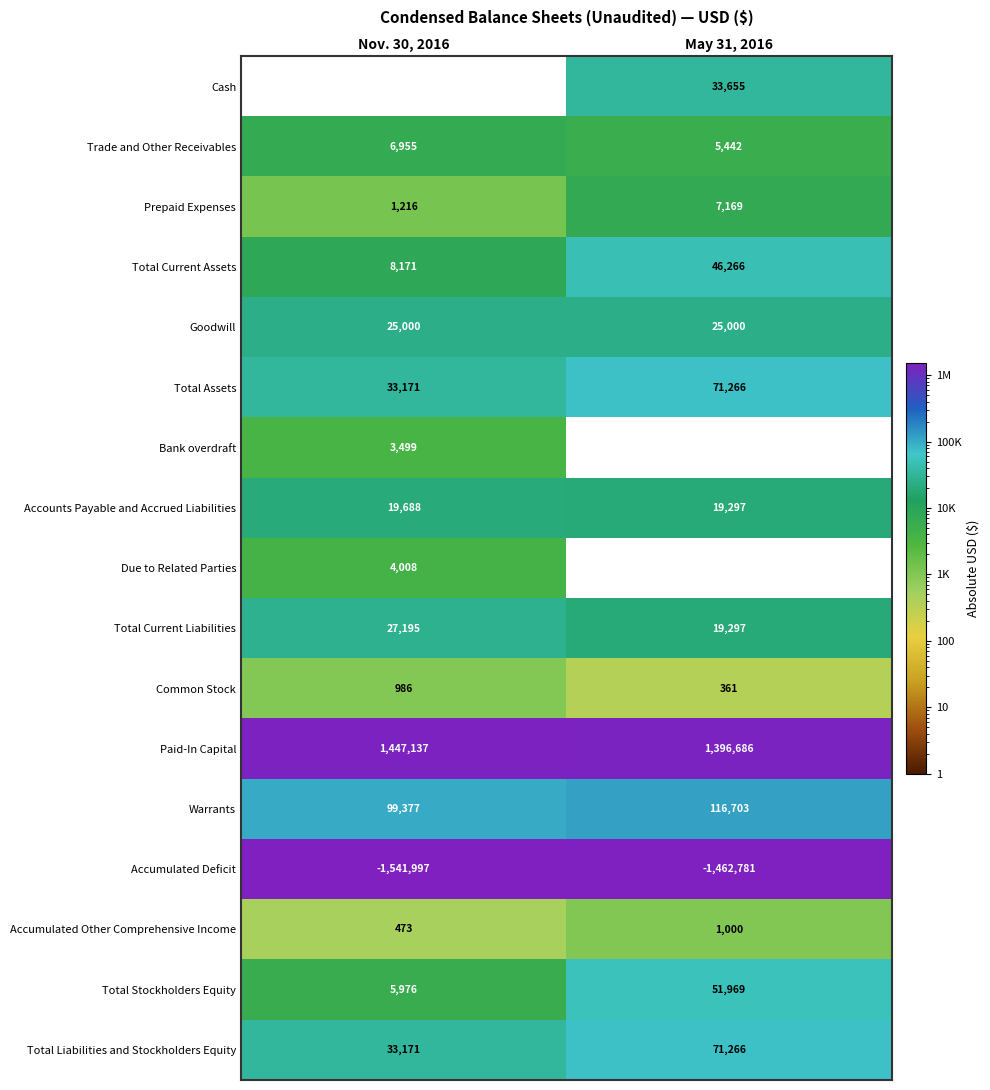

How many data points in Common Stock are less than 986?

1